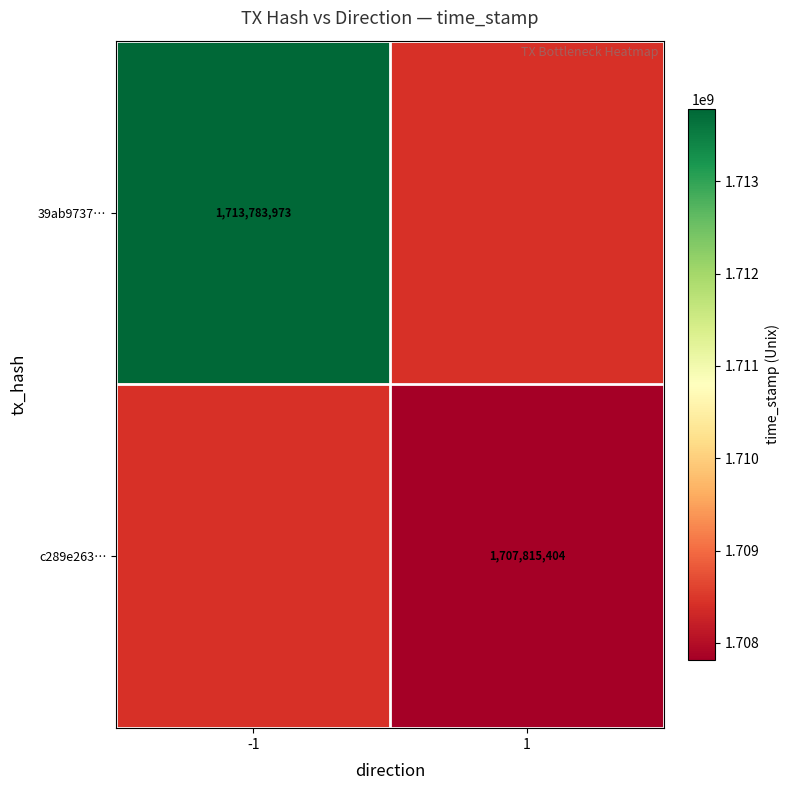

What is the smallest value displayed?

1707815404.0